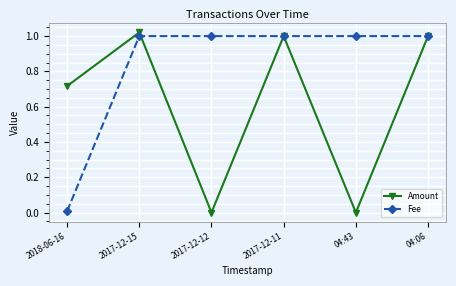

What are all the series names shown in the legend?

Amount, Fee